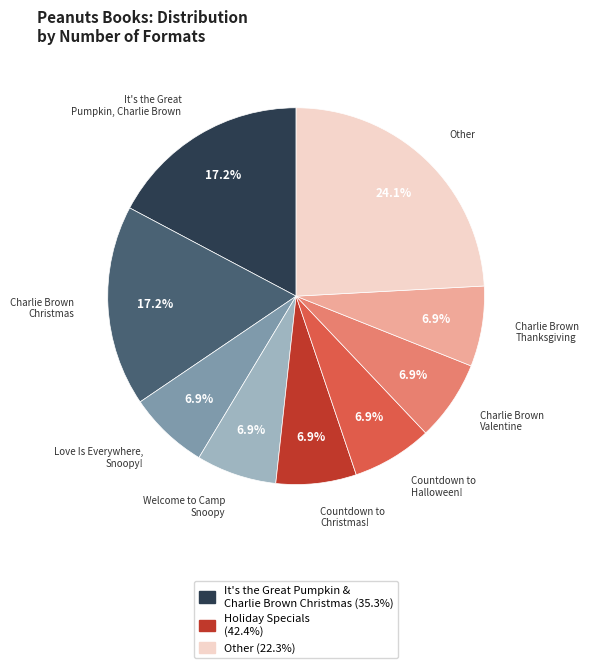

Is there any slice that represents more than half of the pie?

No